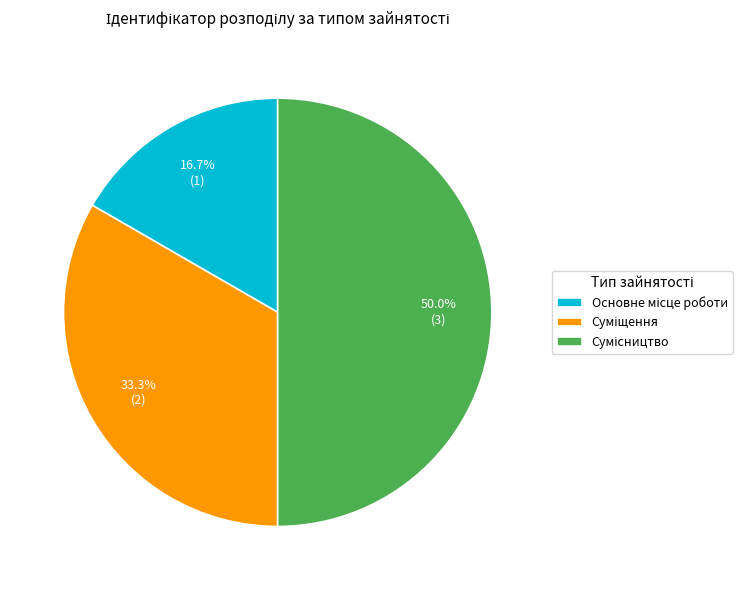

Count the number of slices in the pie.

3